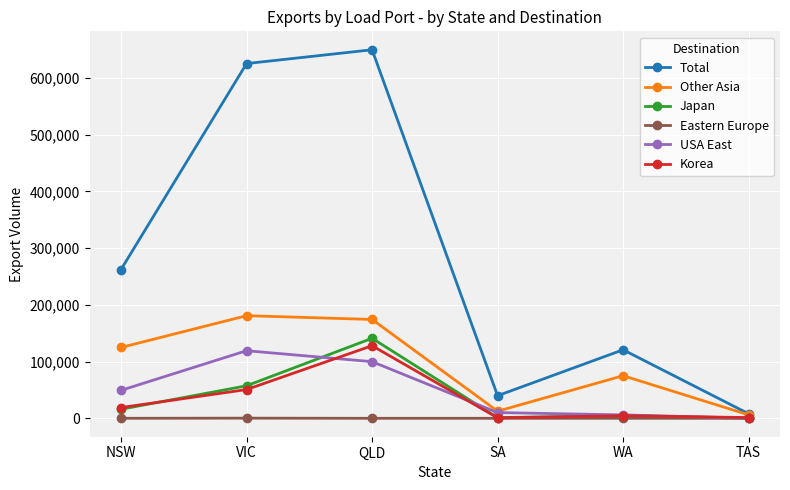

What is the average value of the Other Asia series?

95623